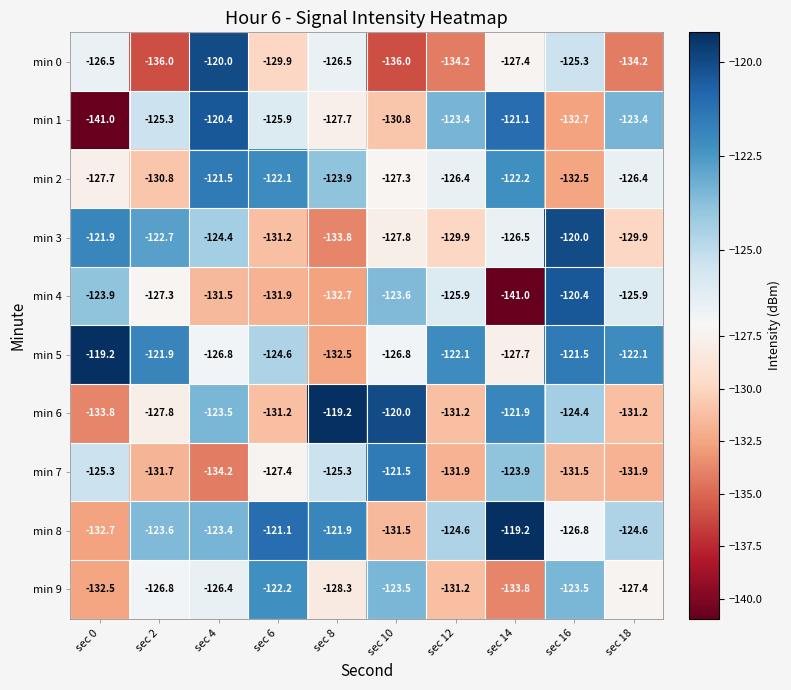

At which label does min 1 first exceed -125?

sec 4